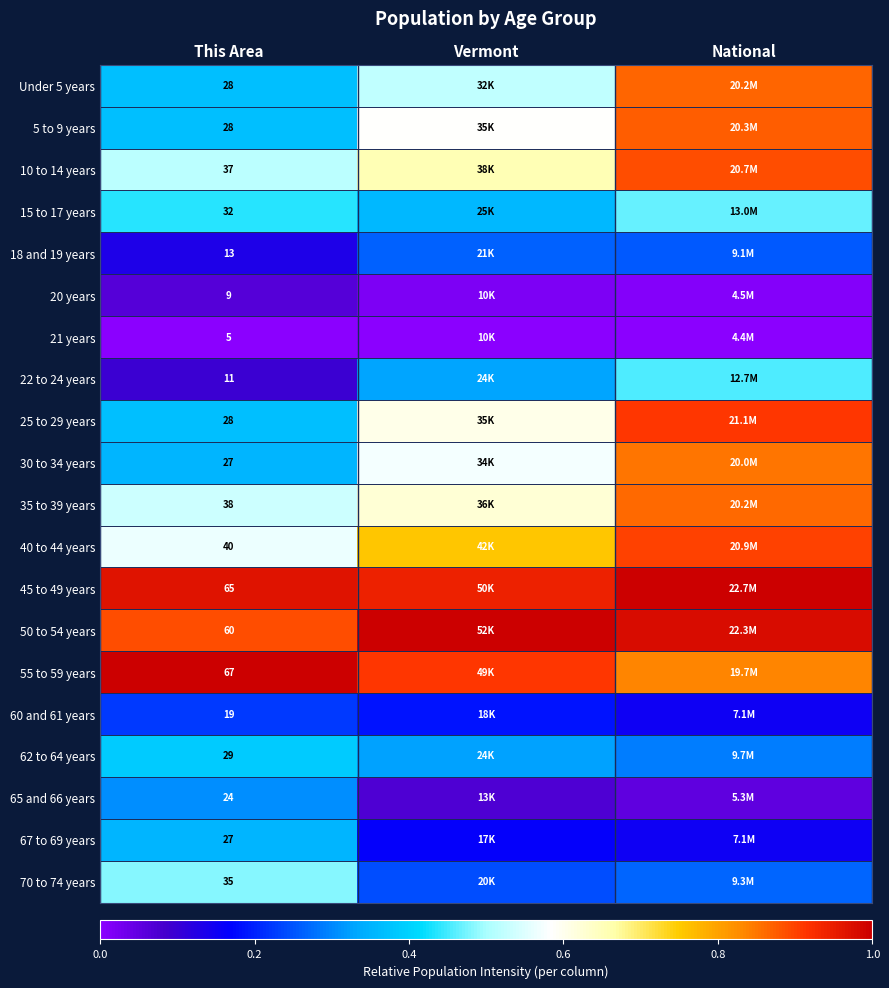

What is the approximate value of 22 to 24 years at National?

0.5